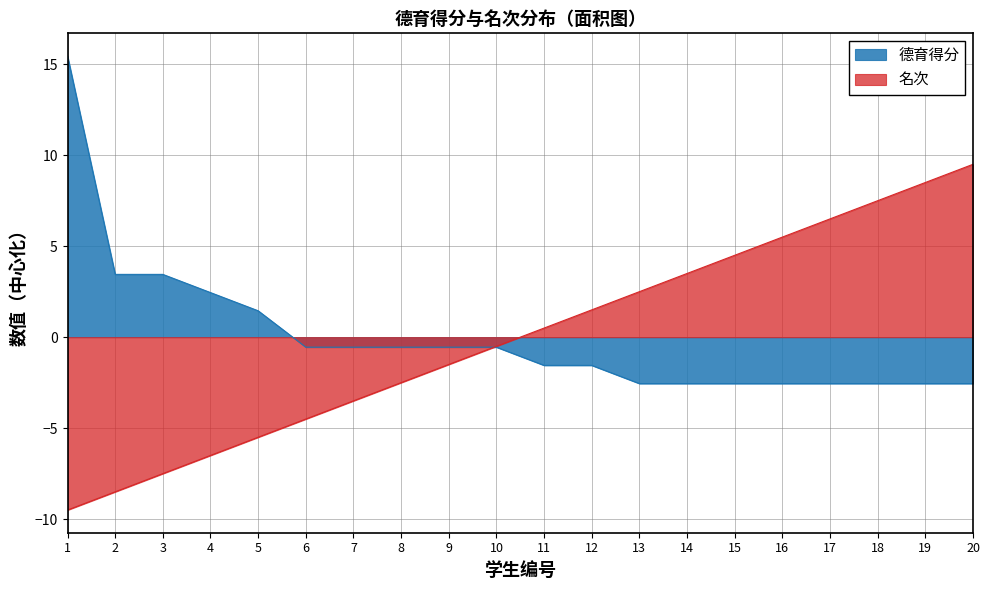

At 15, list the series in order from smallest to largest.

德育得分, 名次